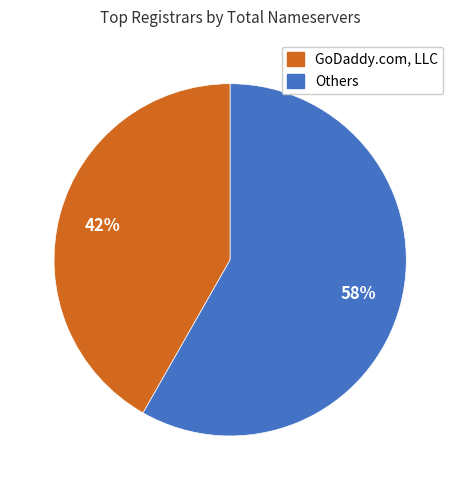

To the nearest percent, what is the average slice percentage?

50%